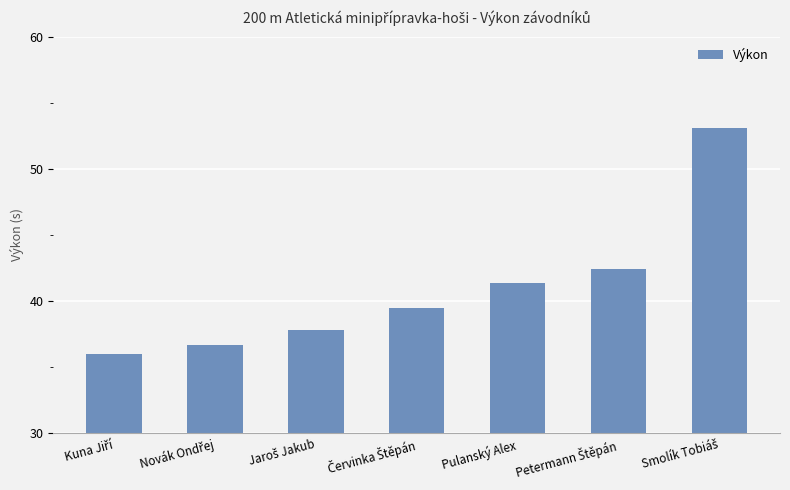

How many series are shown in this chart?

1